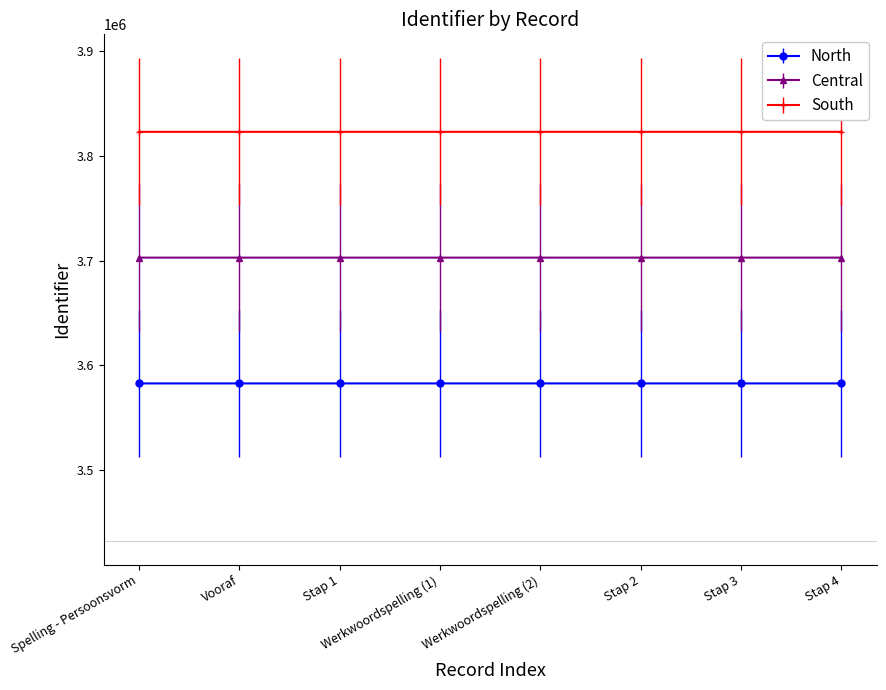

What is the label of the 2nd point from the left?

Vooraf